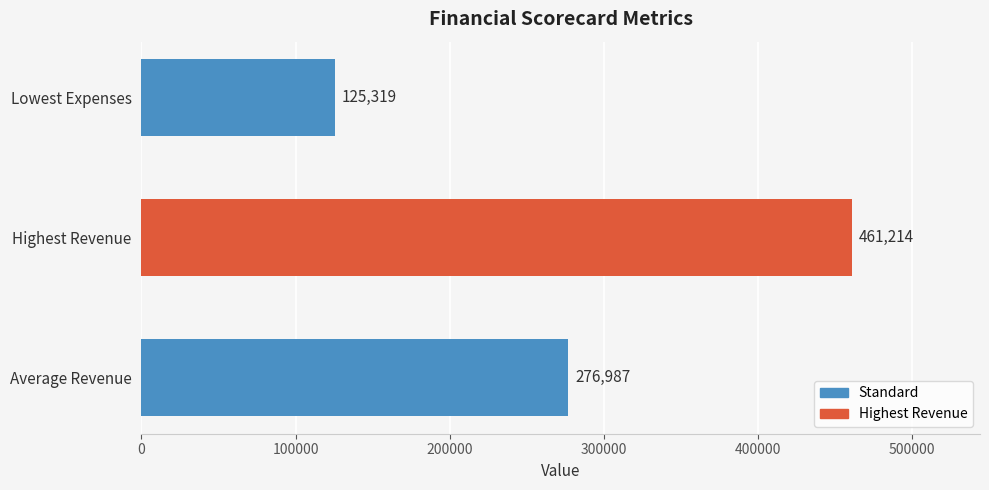

What is the change in value from Highest Revenue to Lowest Expenses?

-335895.0